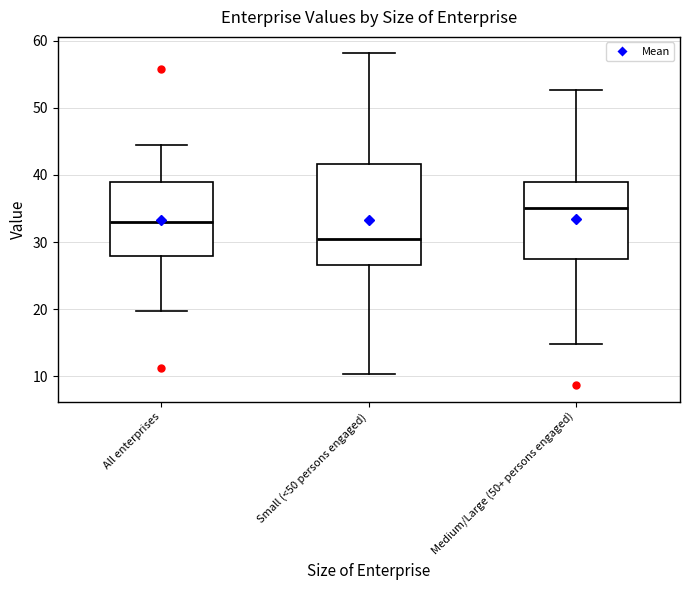

Comparing the boxes themselves (not the whiskers), which one is the tallest?

Small (<50 persons engaged)